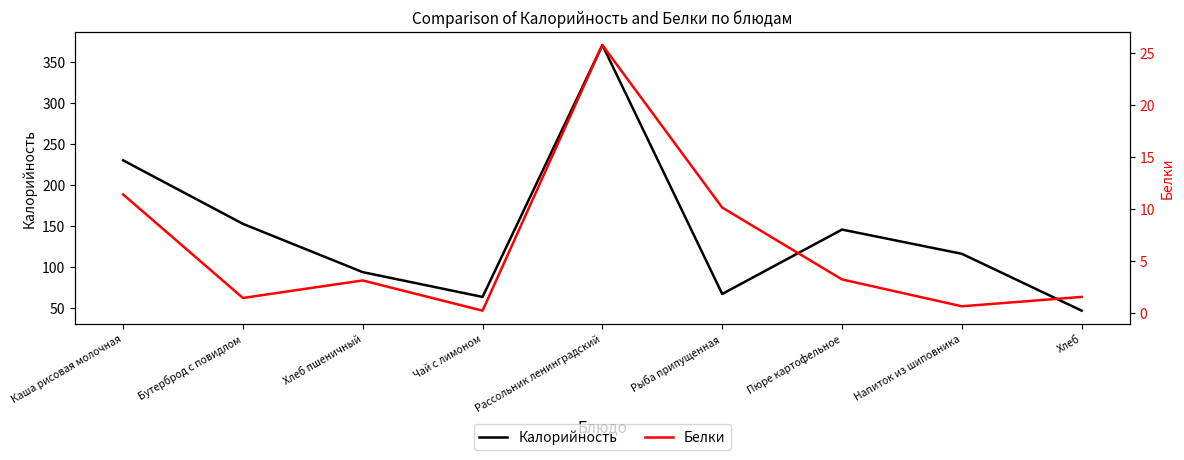

Is it true that Калорийность equals 152.9 at Бутерброд с повидлом?

True